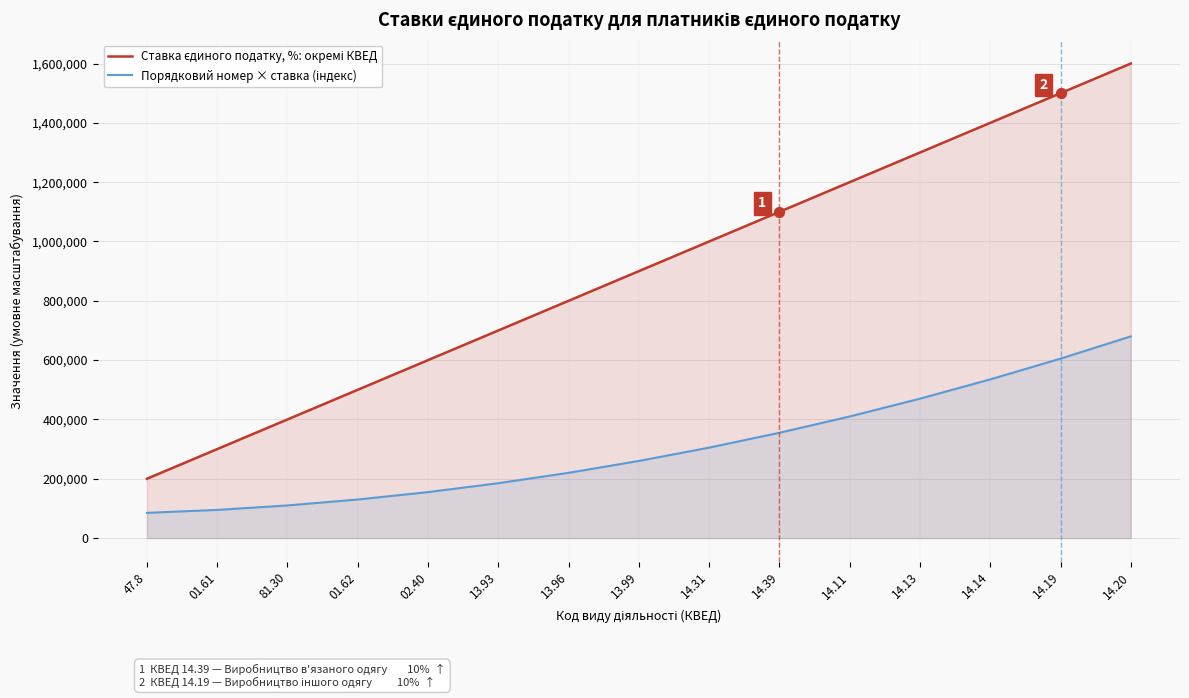

Which series has the largest total across all categories?

Ставка єдиного податку, %: окремі КВЕД